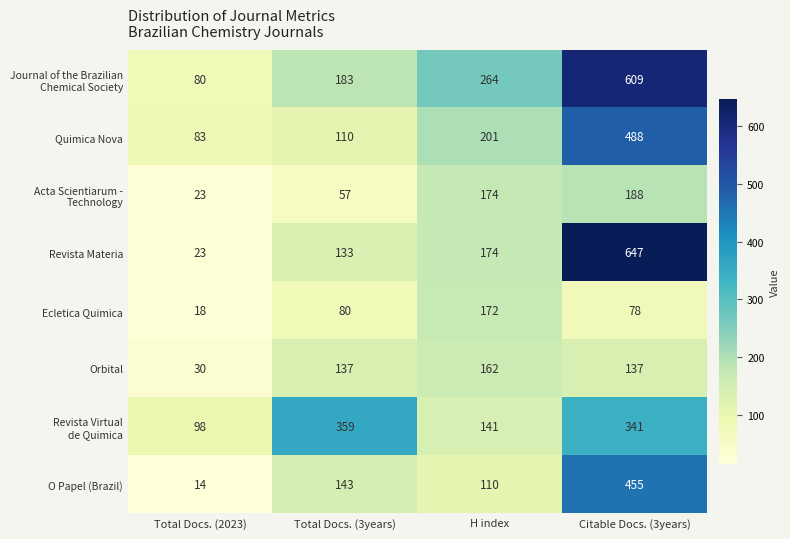

What is the difference between the maximum and second lowest values in the Orbital series?

25